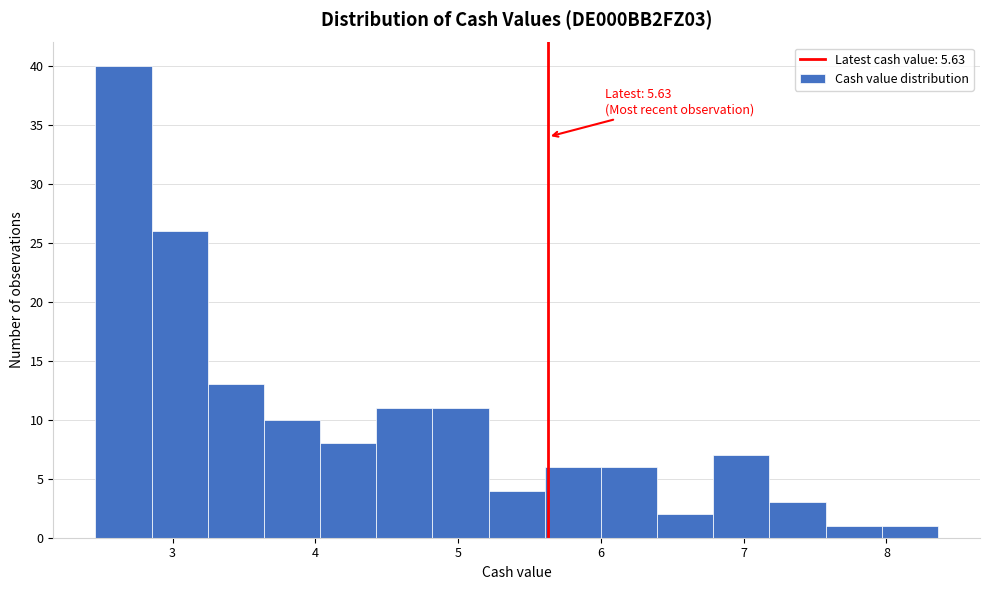

Read against the x-axis, roughly where is the centre of the tallest bar?

2.7